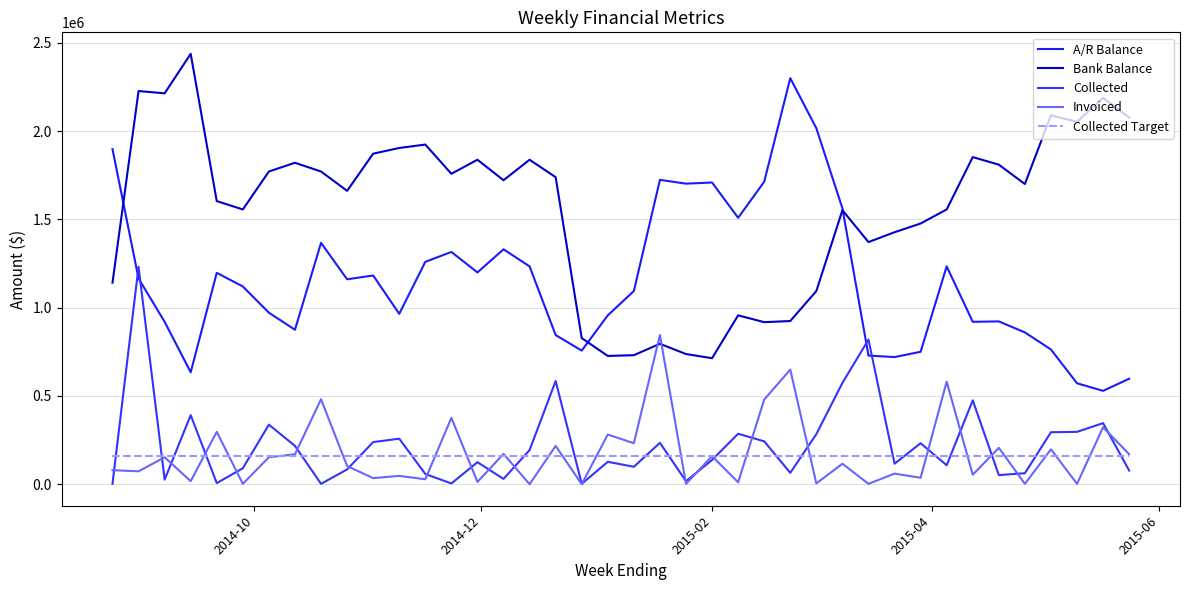

At how many categories does at least one series exceed 1044508?

38